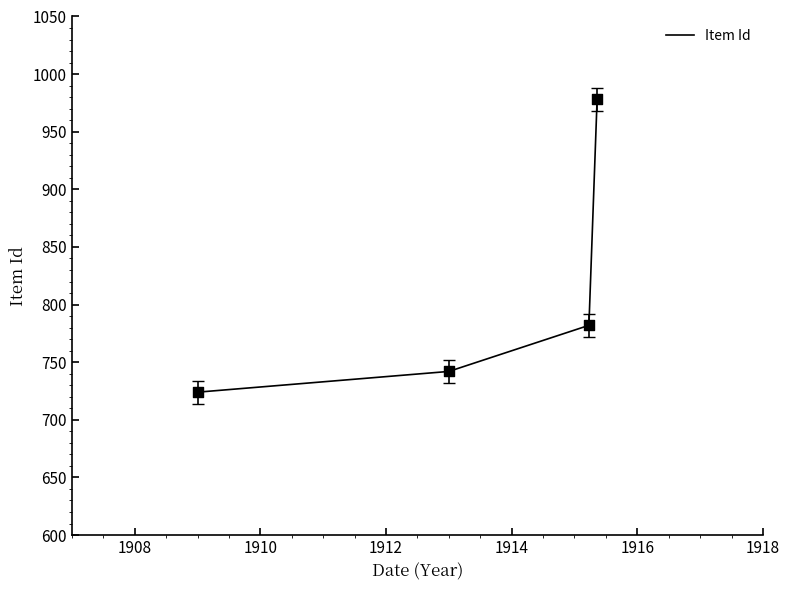

True or false: there are more than 1 points higher than both neighbors.

False